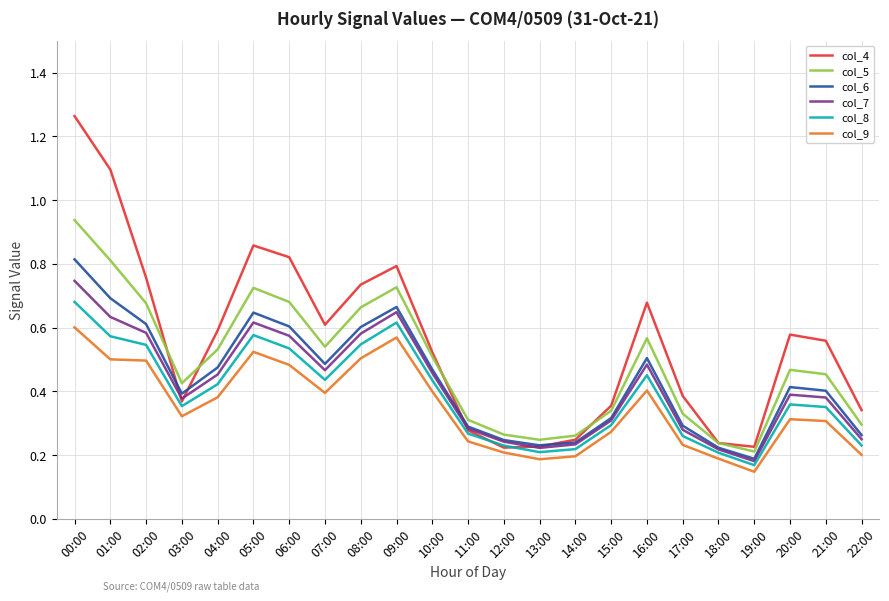

Is it true that col_7 equals 0.2 at 16:00?

False